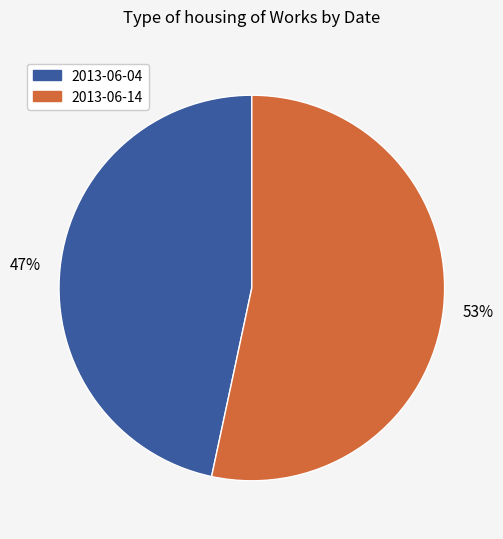

To the nearest percent, what portion does 2013-06-14 represent?

53%